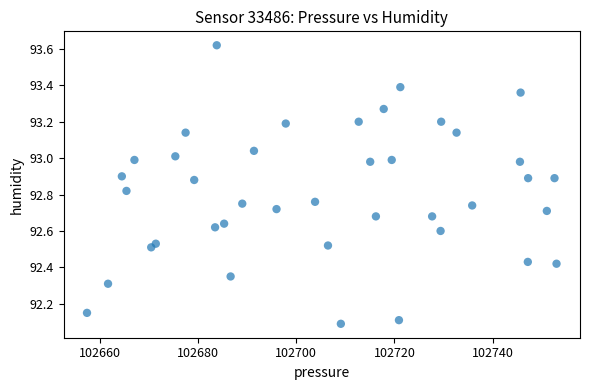

What is the range of Y values (max minus min)?

1.5